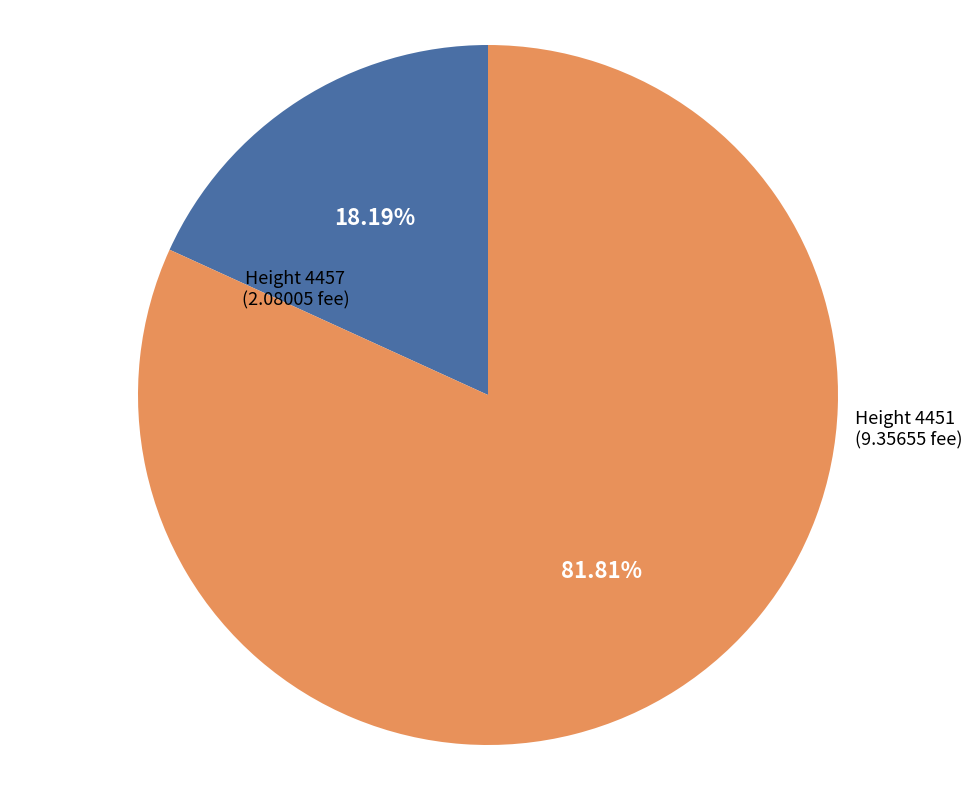

Which slice represents more than half of the pie?

Height 4451